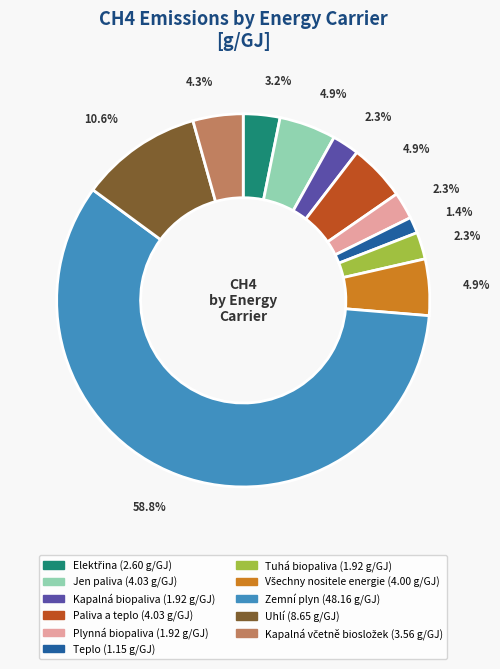

Is there any slice that represents more than half of the pie?

Yes